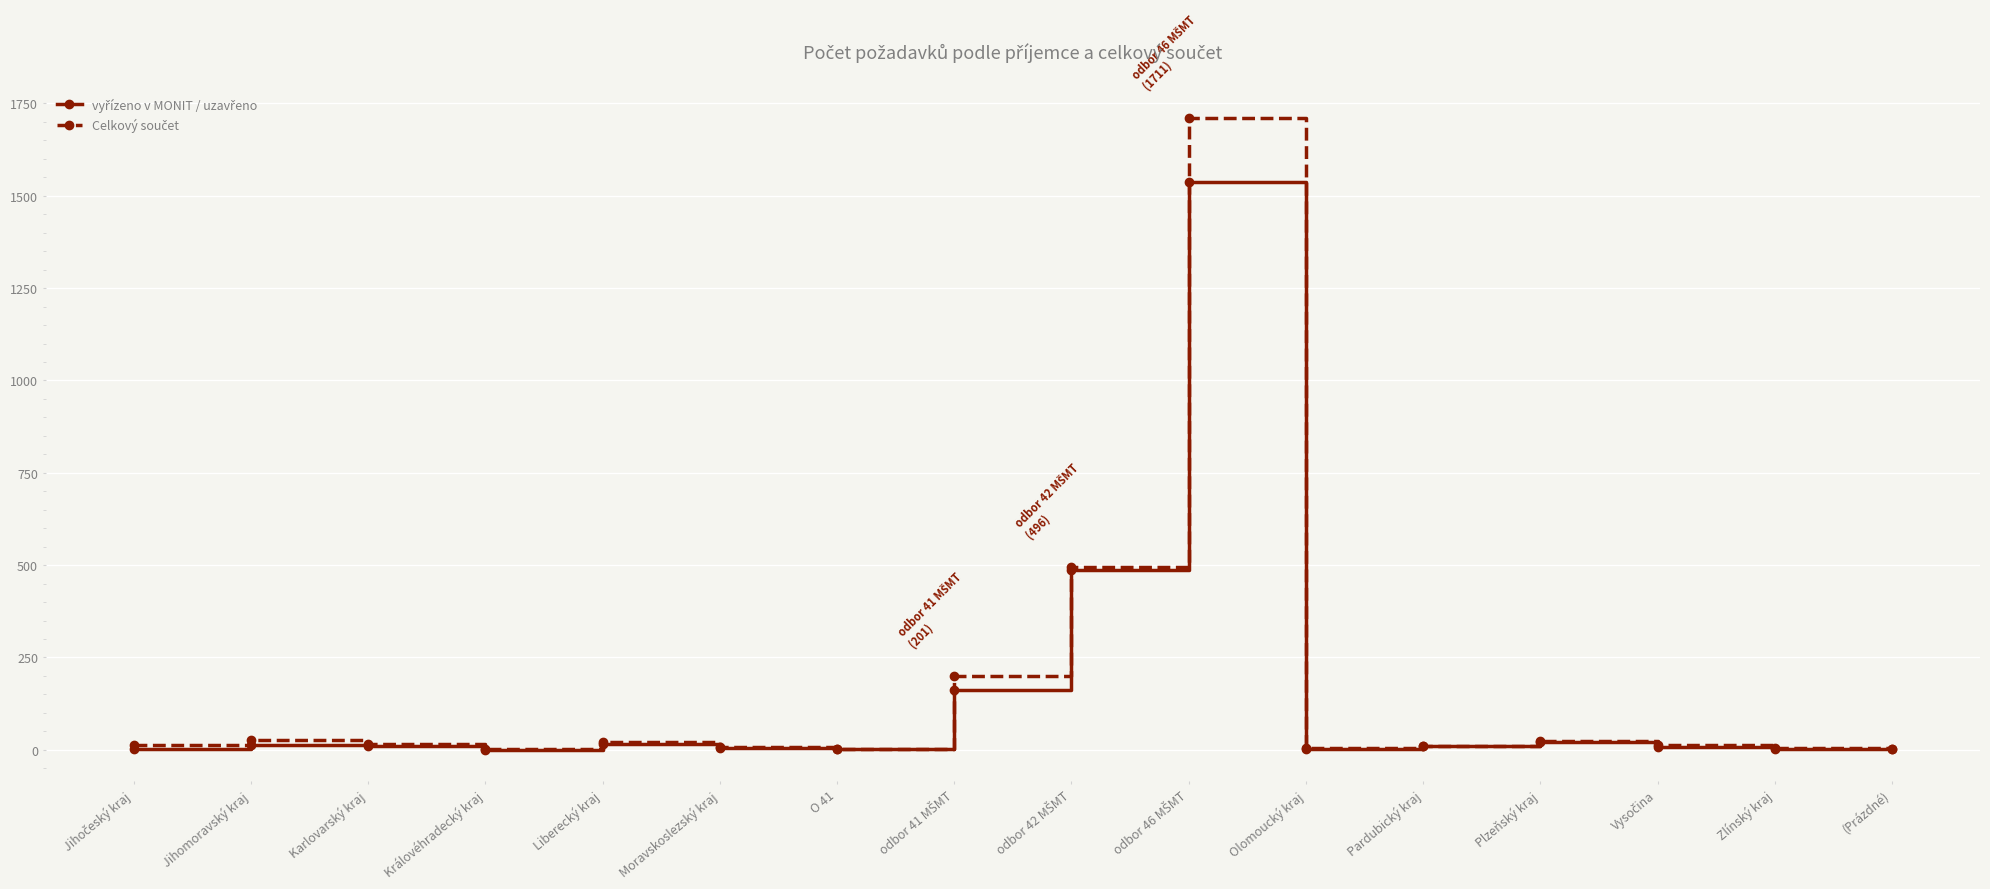

At how many categories does at least one series exceed 84?

3